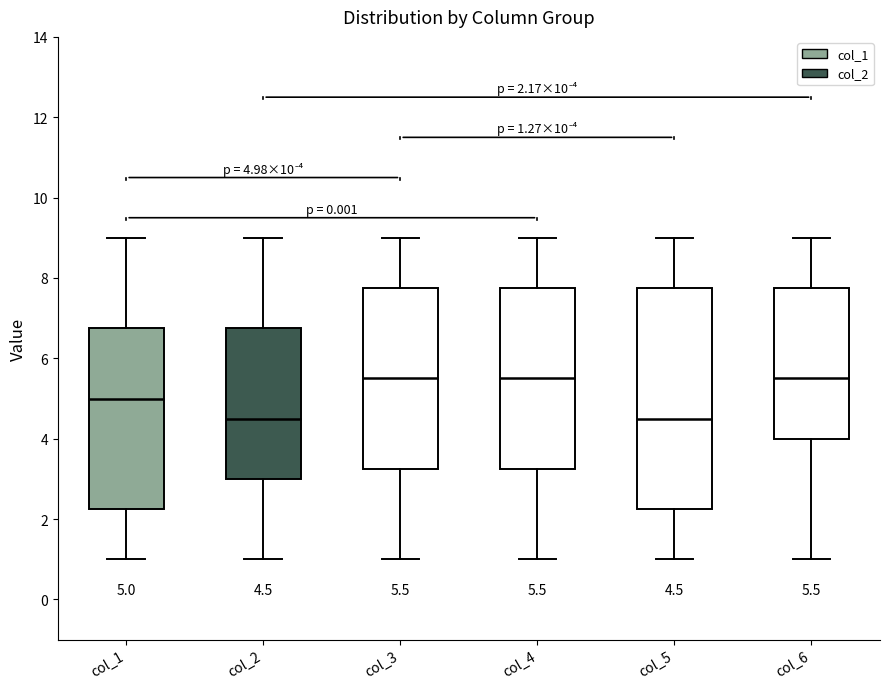

Which box is the tallest, from its lower edge to its upper edge?

col_5